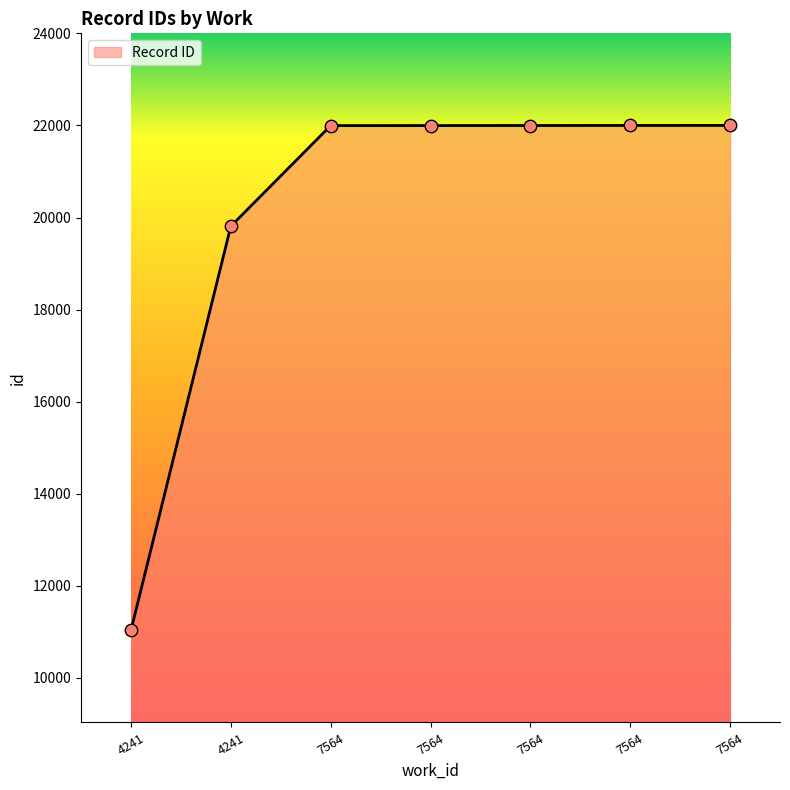

What is the change in value from 7564 to 7564?

+1